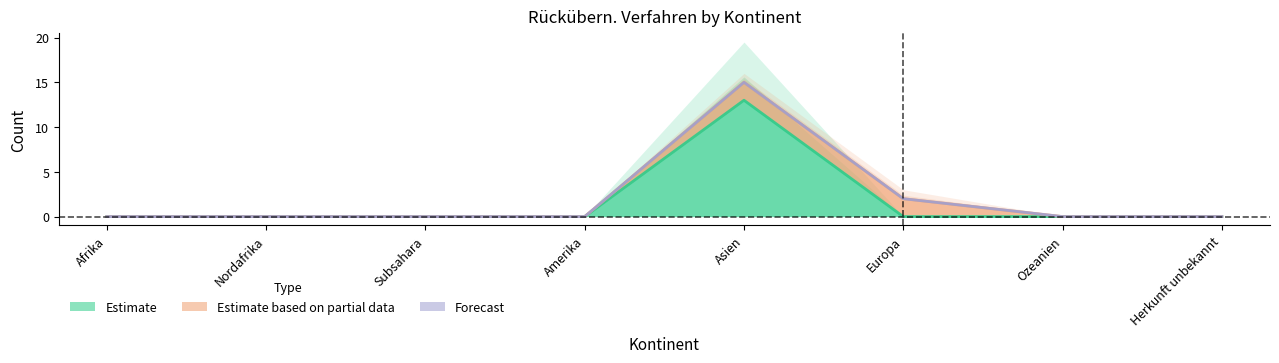

Which series ends up on top after the final intersection of Estimate based on partial data and Estimate?

Estimate based on partial data